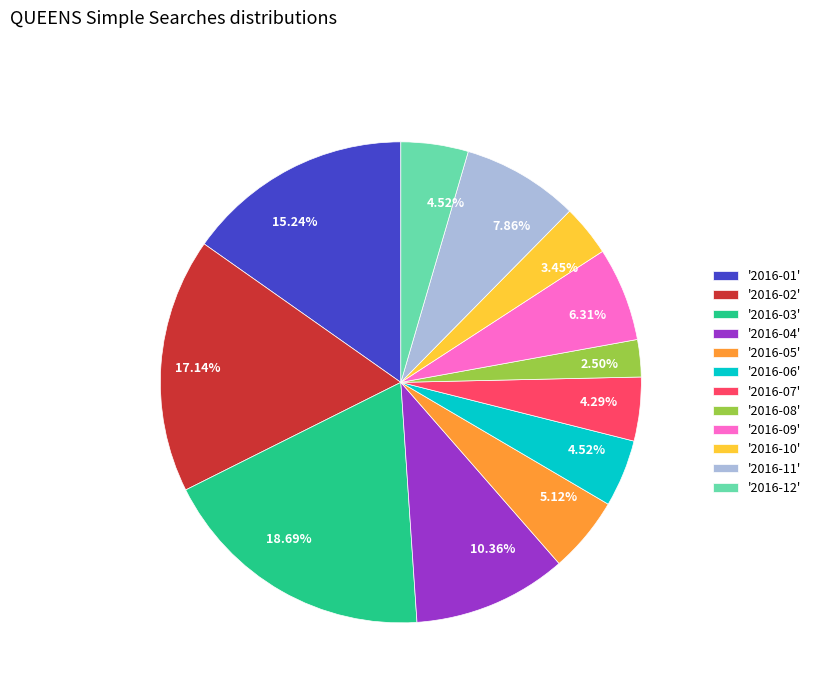

Combined, do '2016-12' and '2016-06' account for over 50%?

No